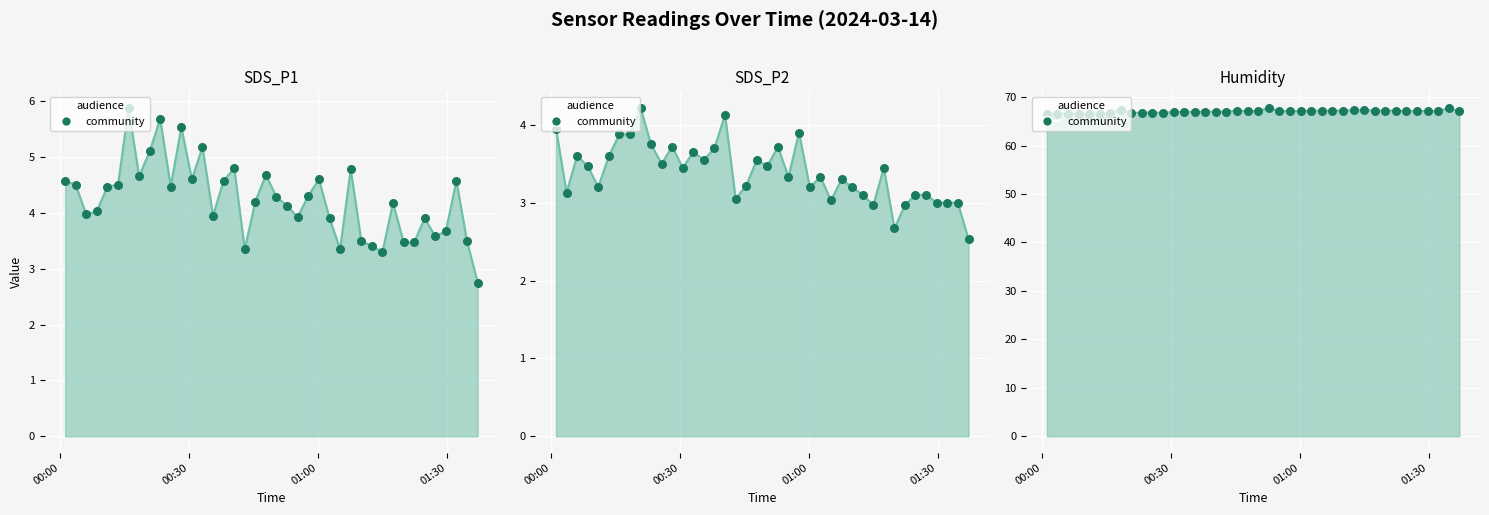

Is the value of Humidity at 15 greater than the value of SDS_P1 at 17?

Yes